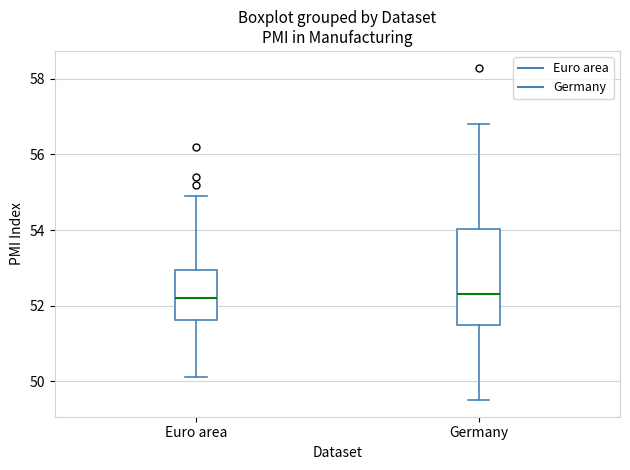

Reading left to right, transcribe this box plot: for each box, give where its median line is, the range the box spans, and where its two whiskers end, as read against the y-axis. The values are not printed on the chart, so give them approximately, as read against the axis.

Euro area: median 52.2, box 51.6 to 53.0, whiskers 50.2 to 55.0
Germany: median 52.4, box 51.6 to 54.0, whiskers 49.6 to 56.8